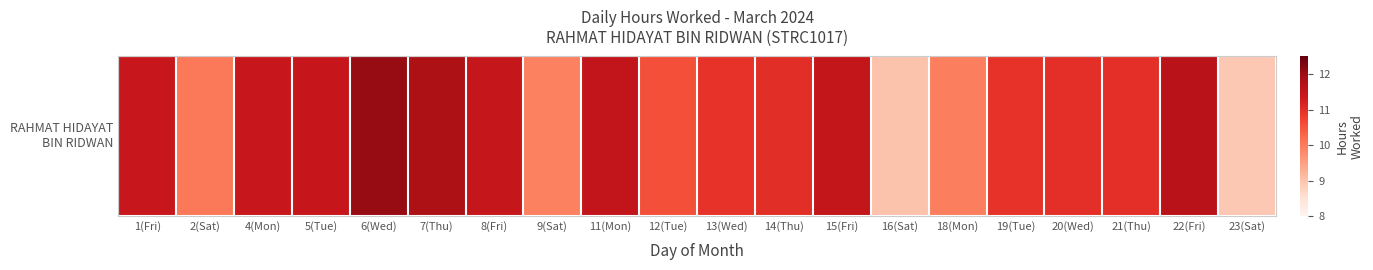

How many distinct data groups are displayed?

1